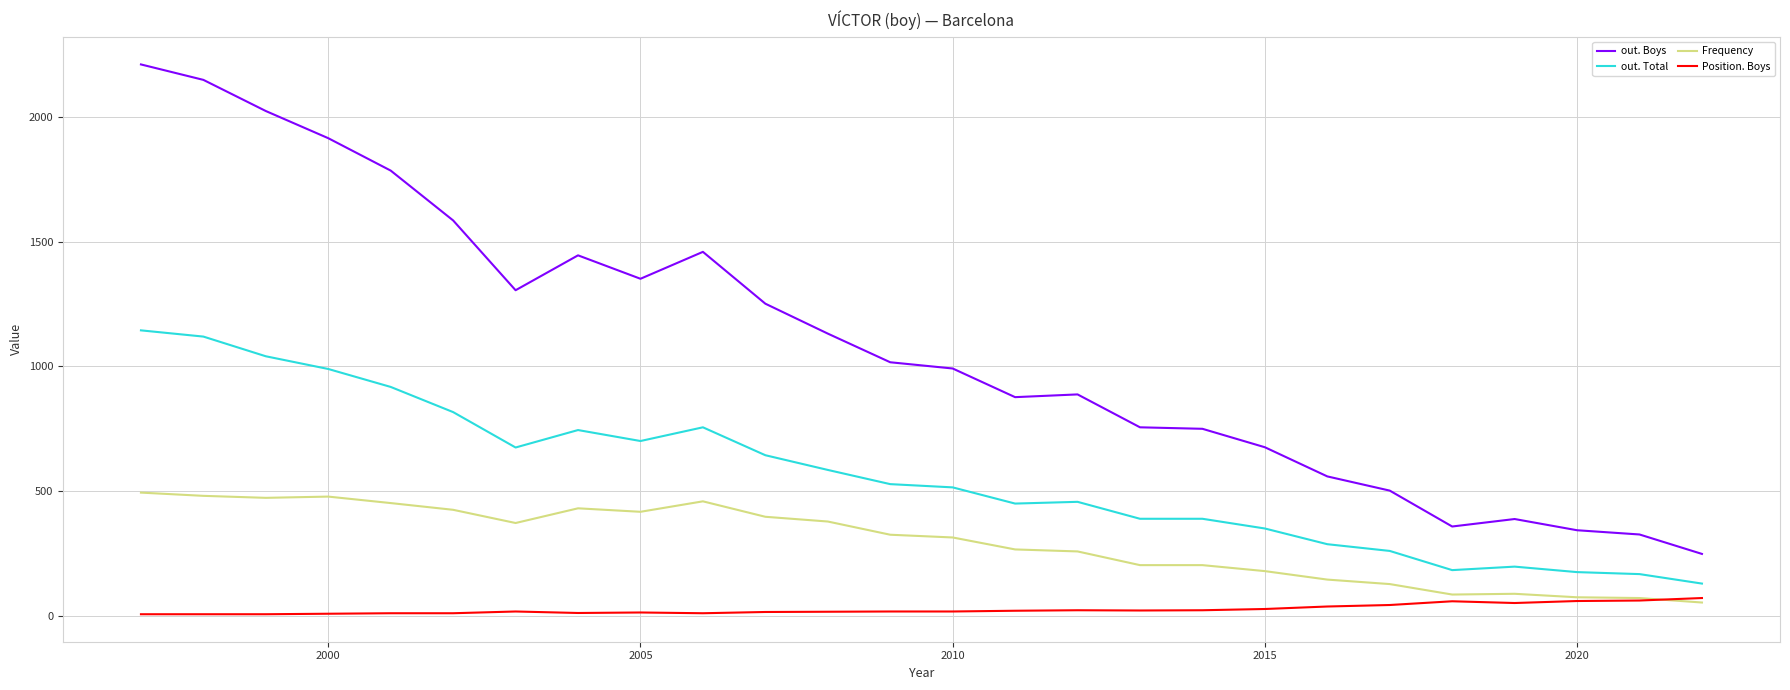

Which series has the widest spread of values?

out. Boys